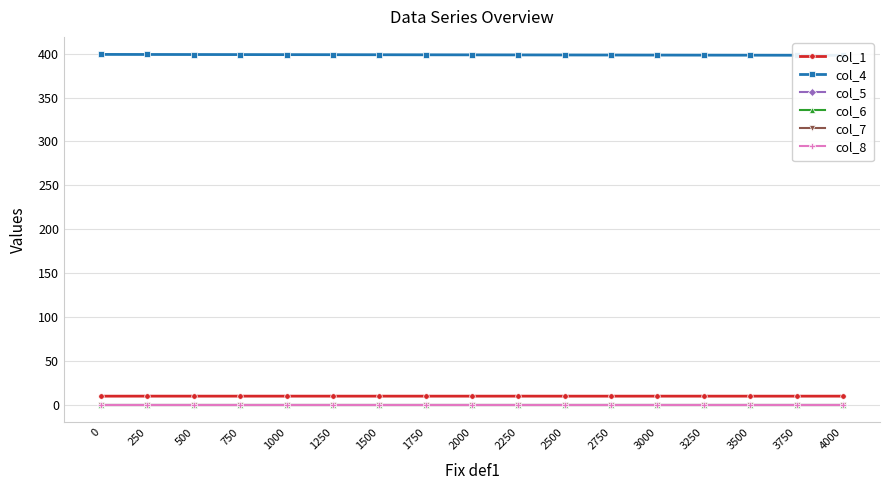

At 4000, list the series in order from smallest to largest.

col_5, col_6, col_7, col_8, col_1, col_4